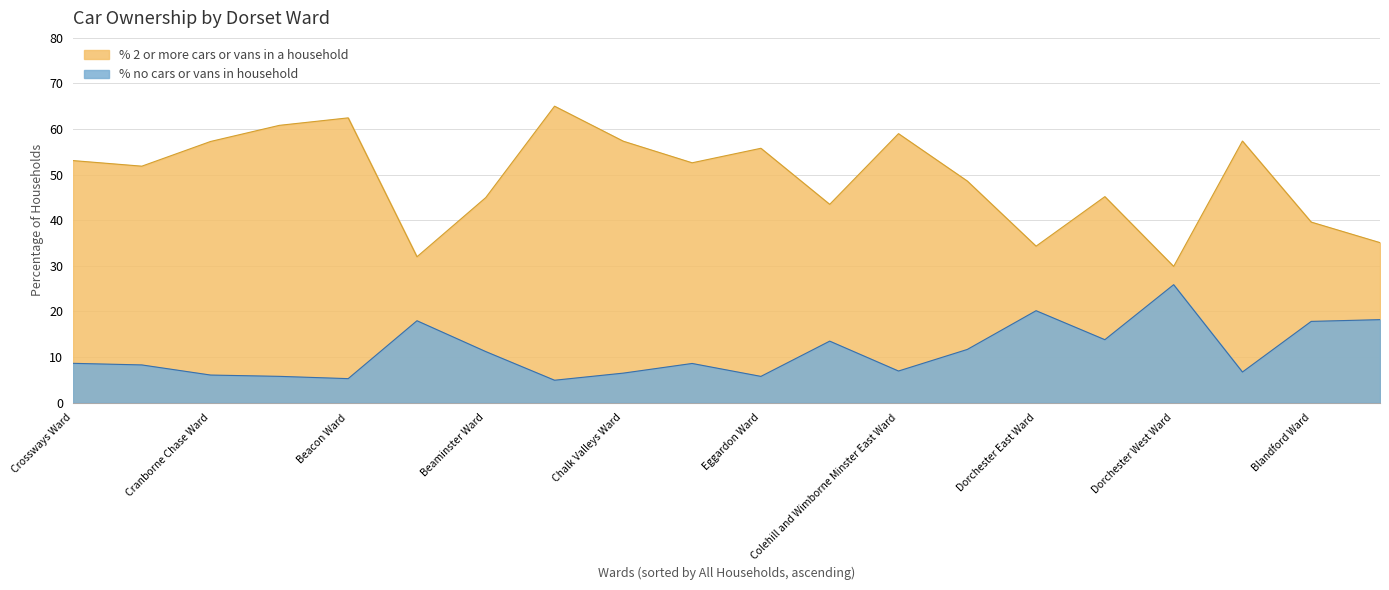

What is the label of the 9th point from the right?

Cranborne and Alderholt Ward